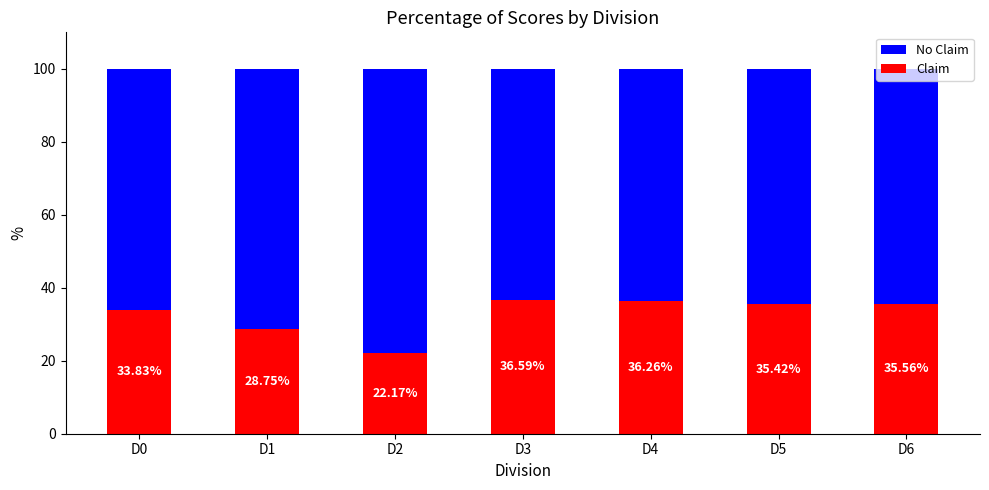

Are the bars grouped side by side (vs. stacked)?

No